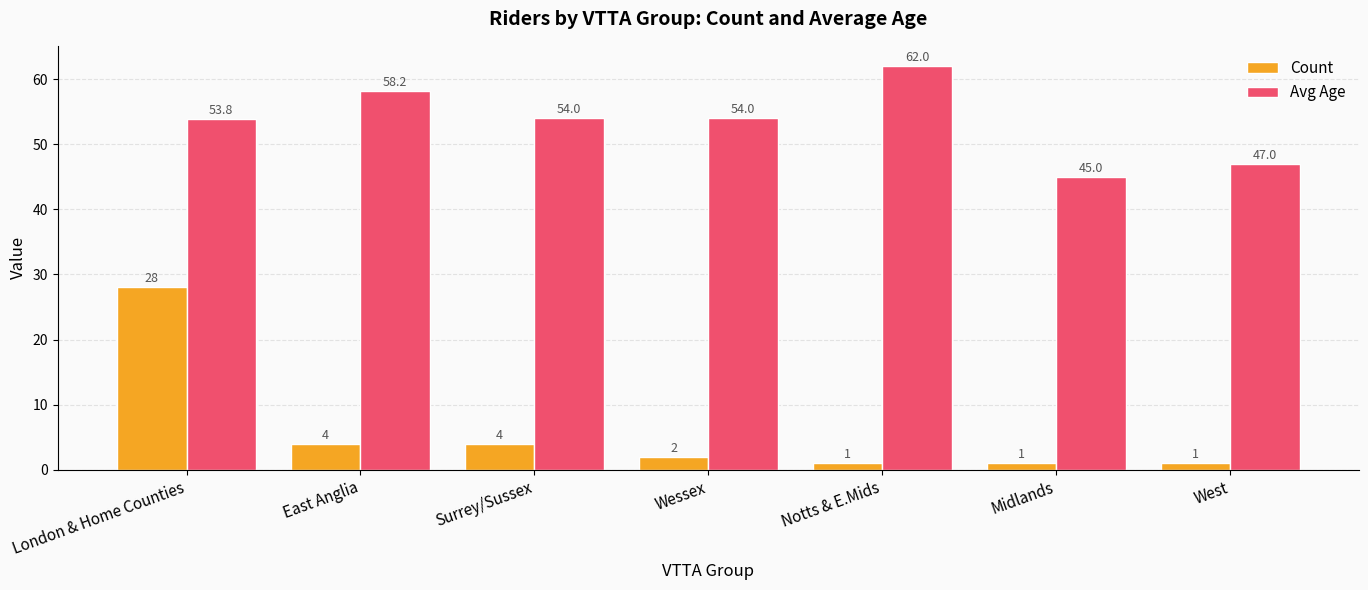

At which label does Avg Age first exceed 54?

East Anglia